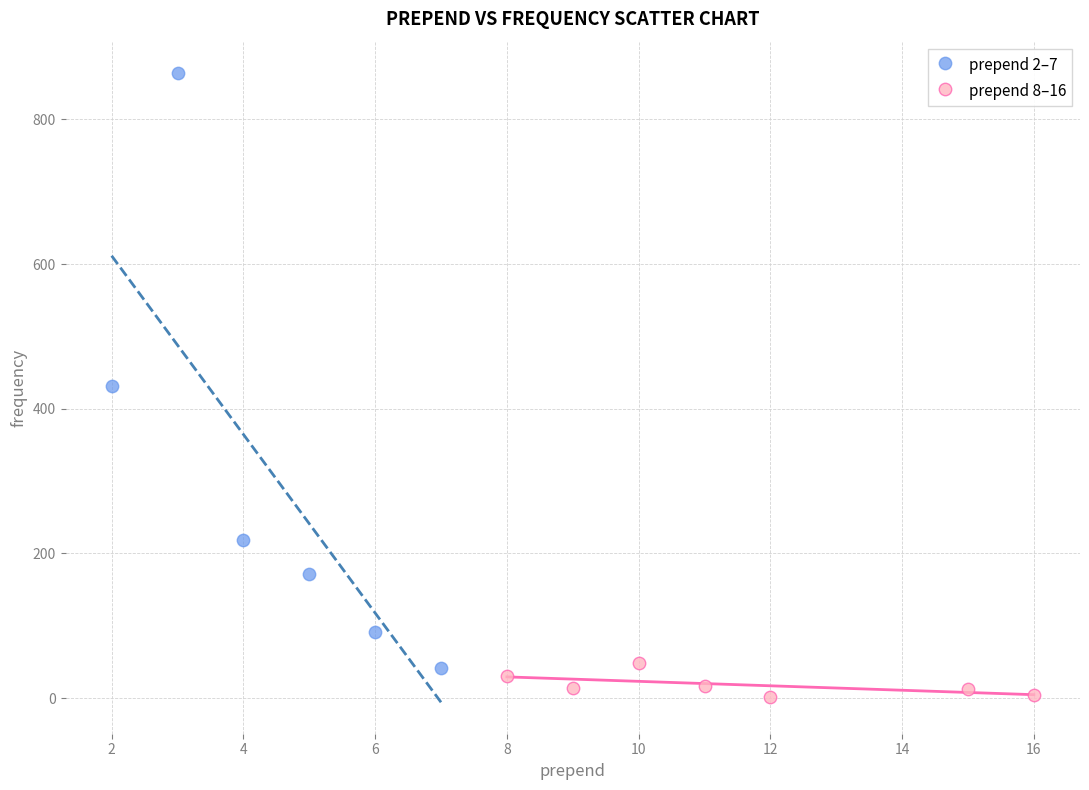

Which series reaches the maximum Y coordinate?

prepend 2–7